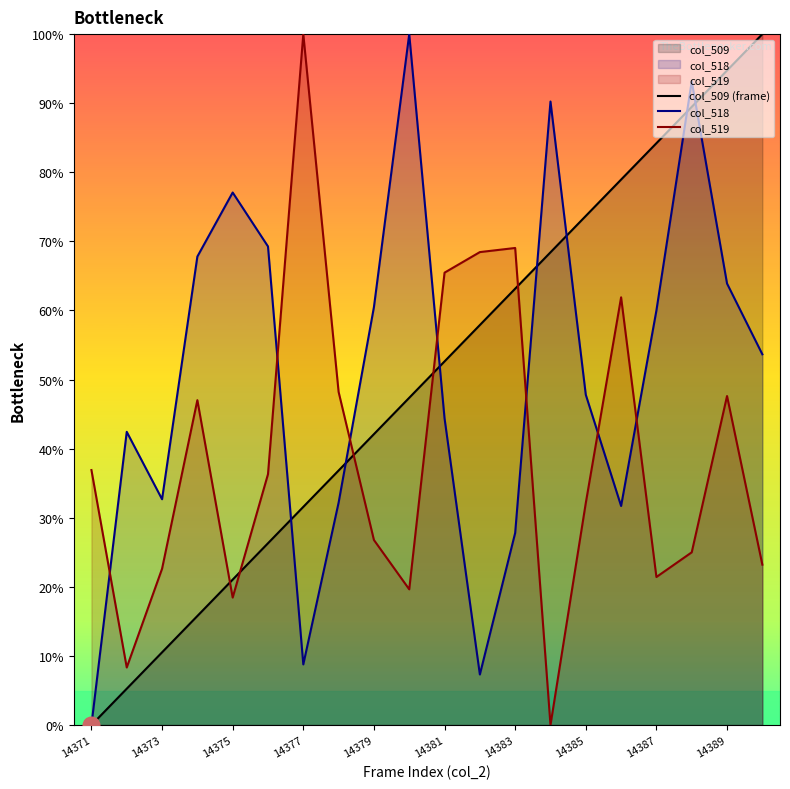

Is it true that col_519 equals 36.9 at 14371?

True